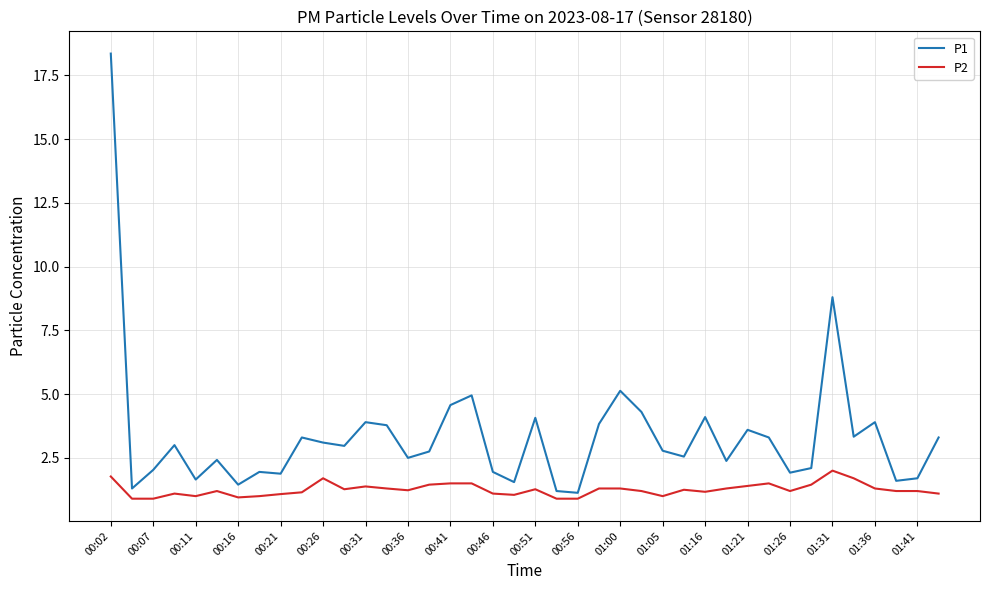

Which series has the largest total across all categories?

P1